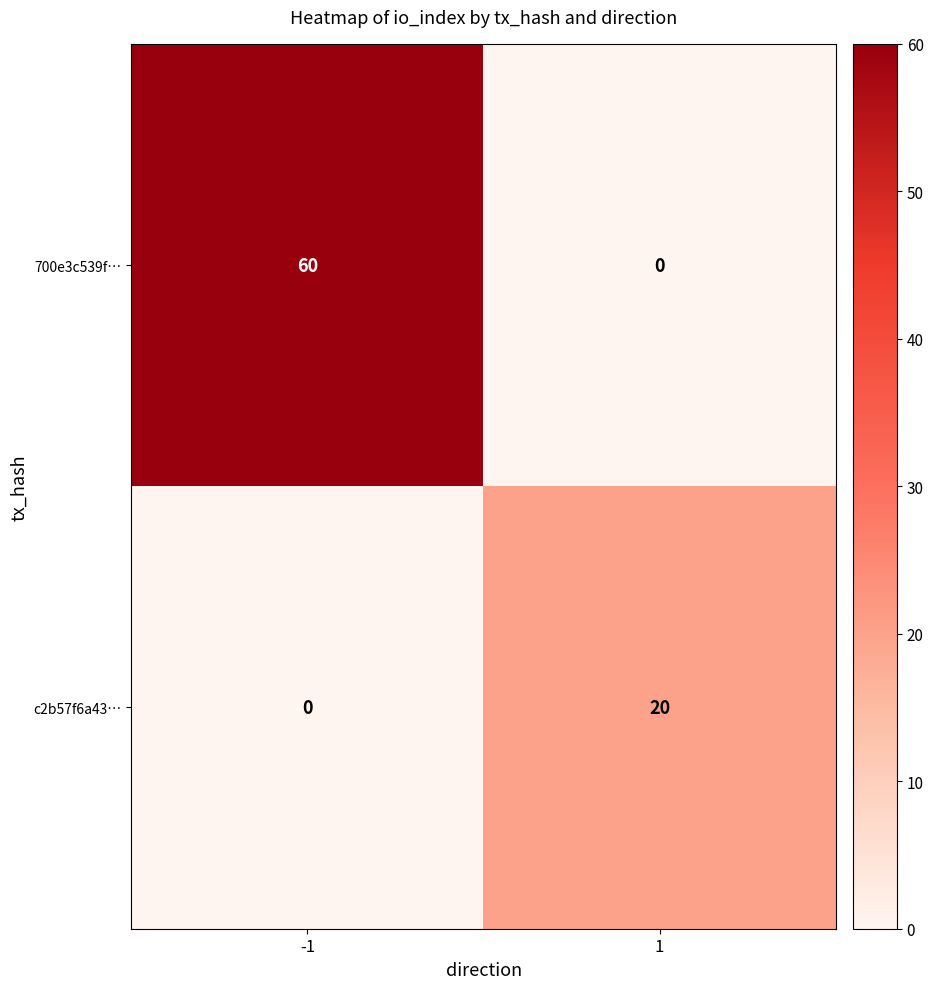

What is the difference between the maximum and minimum values in the 700e3c539f… series?

60